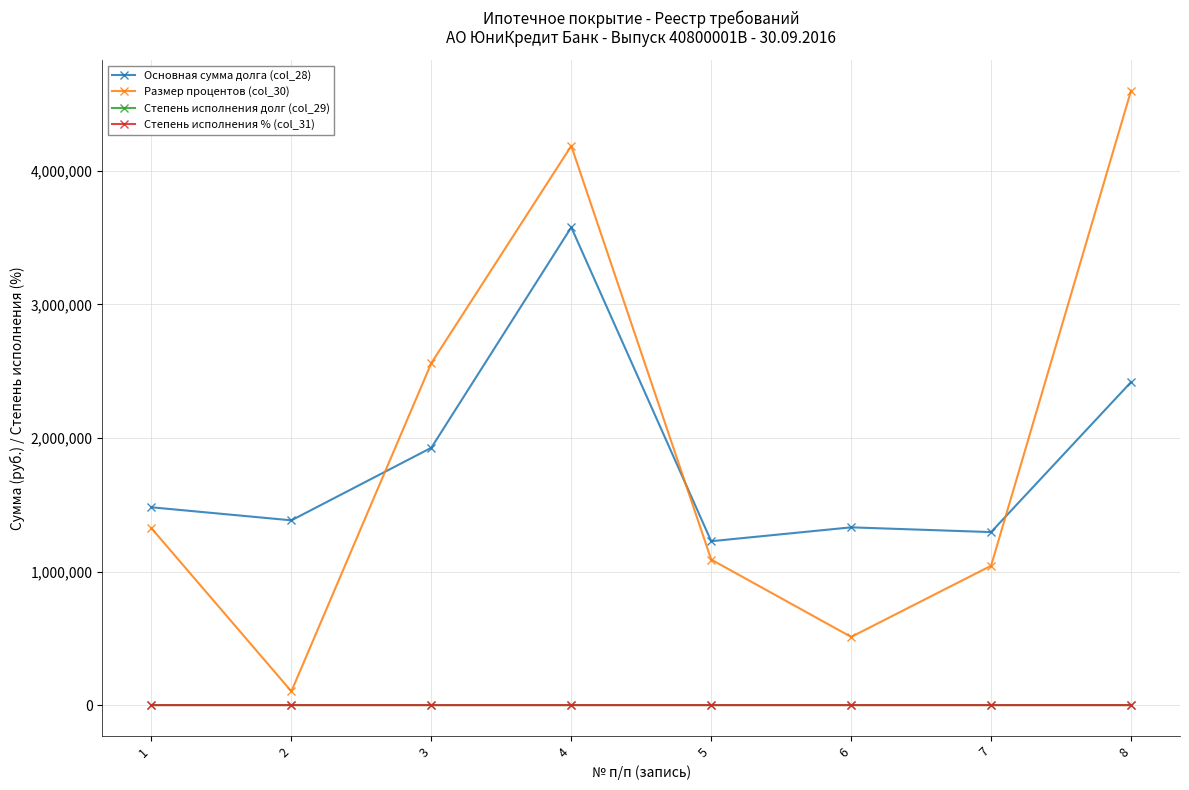

Which series has the largest total across all categories?

Размер процентов (col_30)